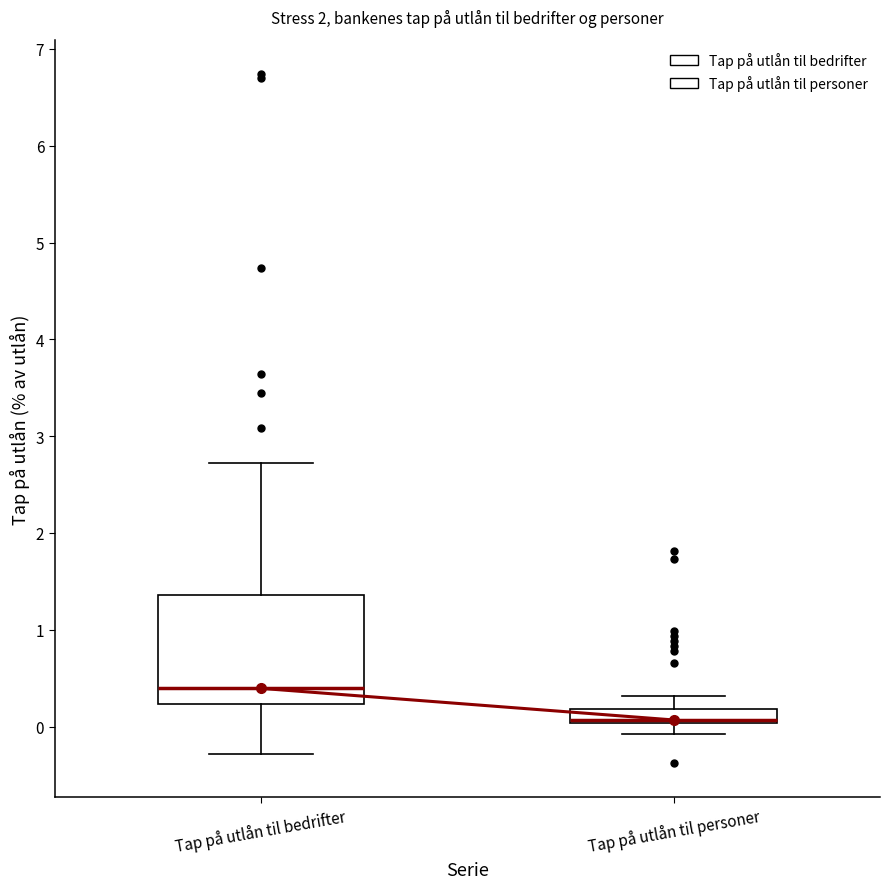

Which box has the highest median line?

Tap på utlån til bedrifter